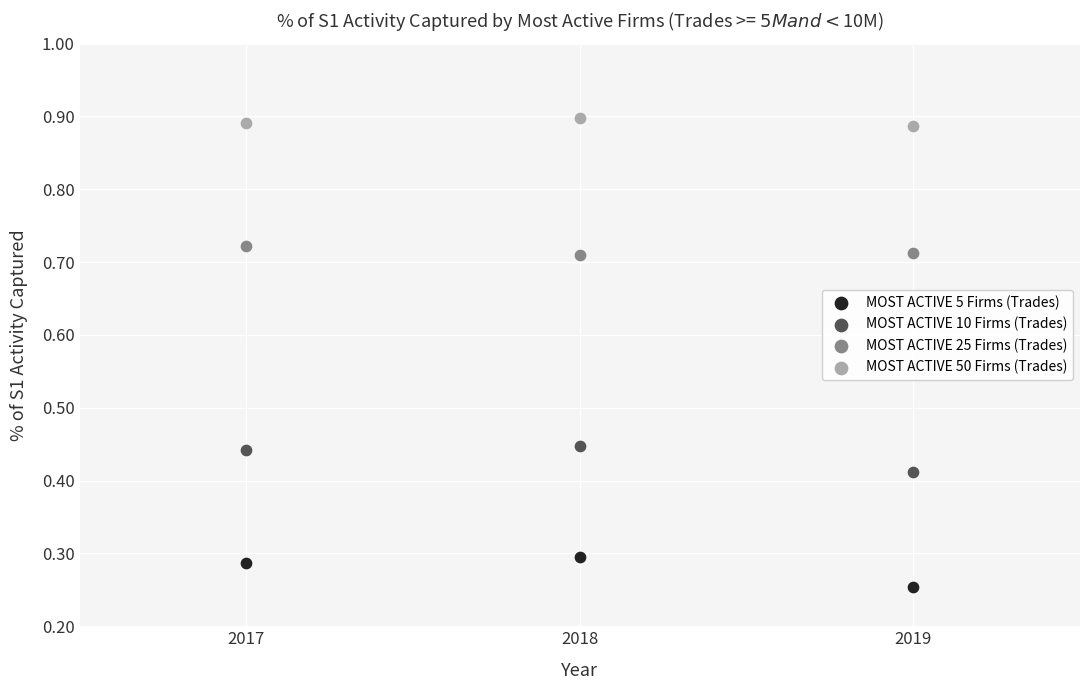

Across all data points, what is the average X value?

2018.0